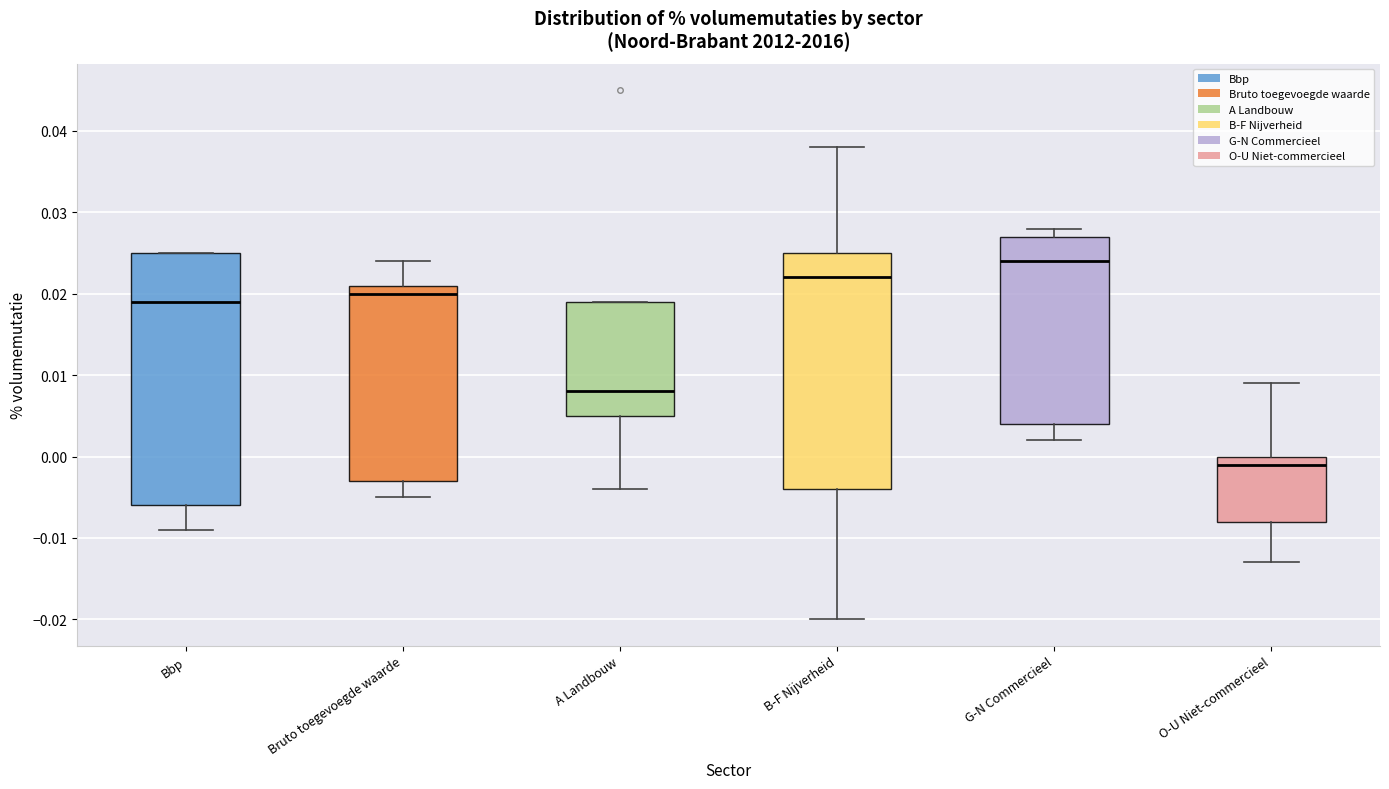

Which box has the lowest median line?

O-U Niet-commercieel